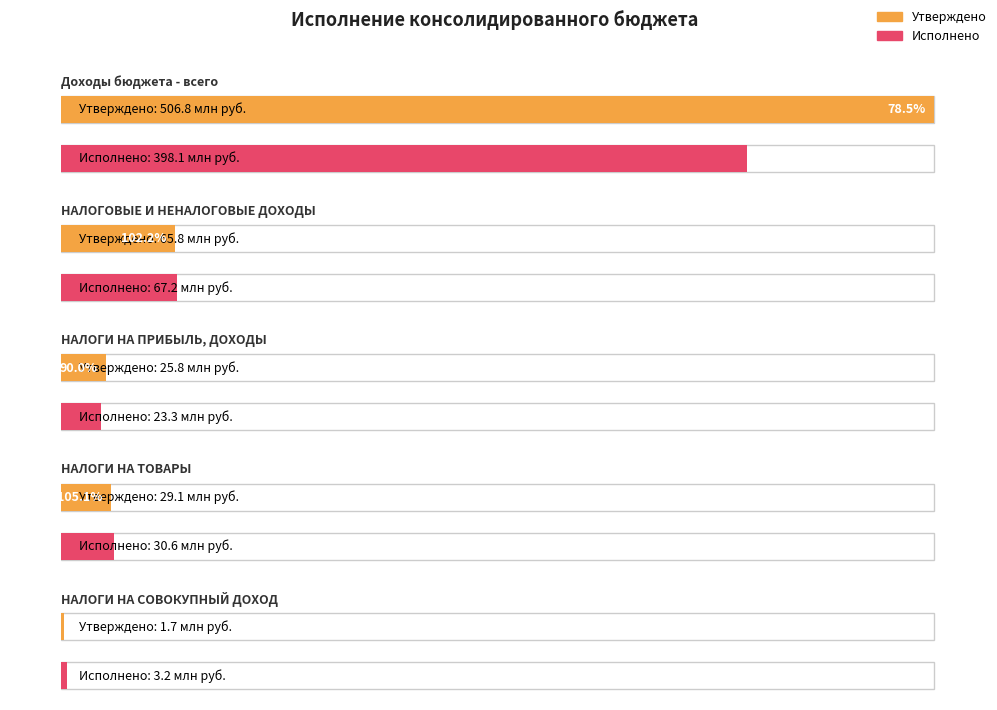

What is the average value of the Исполнено series?

104449790.7